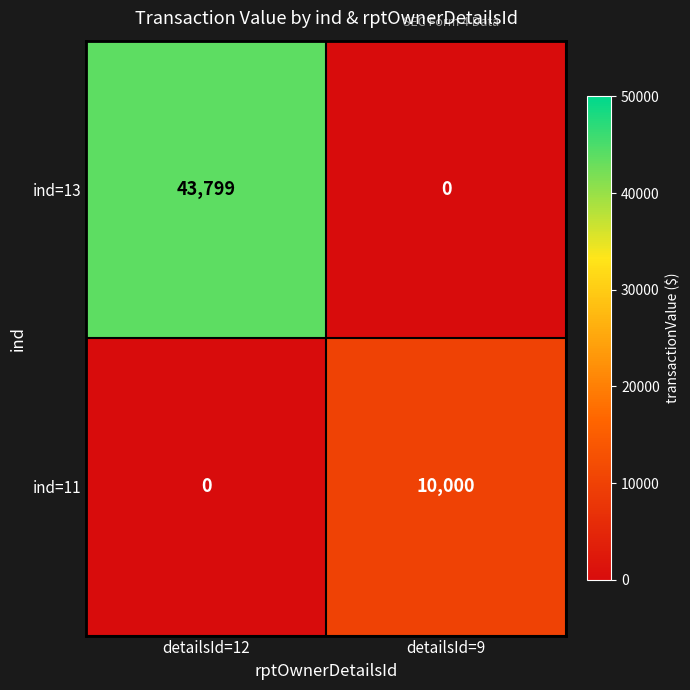

Reading left to right, transcribe all the data shown in this chart.

ind=13: 43799	0
ind=11: 0	10000